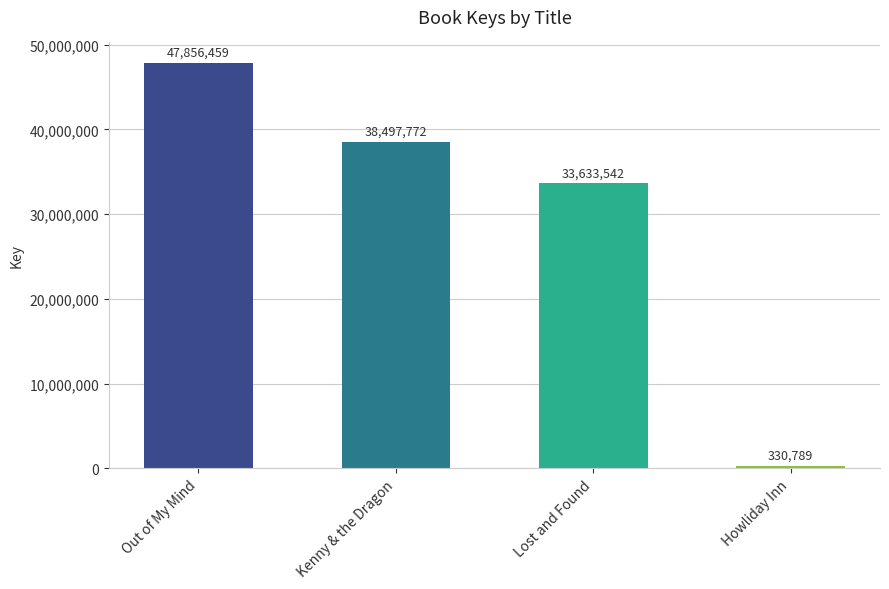

What is the maximum value shown in the chart?

47856459